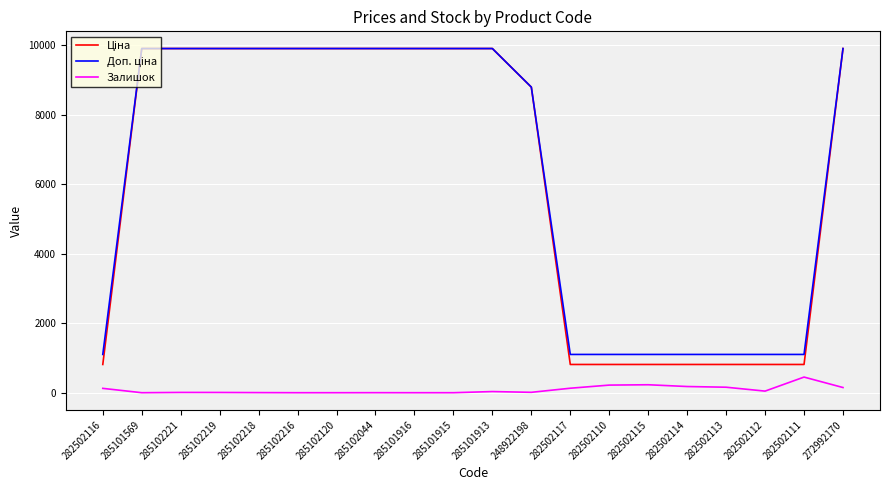

What is the difference between the highest and lowest values at 285102216?

9908.5